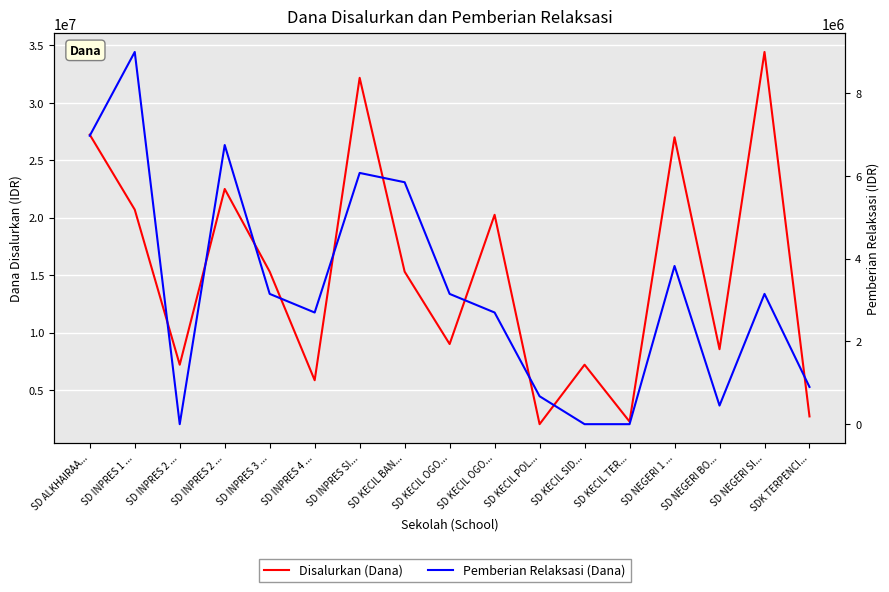

The Disalurkan (Dana) series shows 2250000 at SD KECIL TER.... True or false?

True